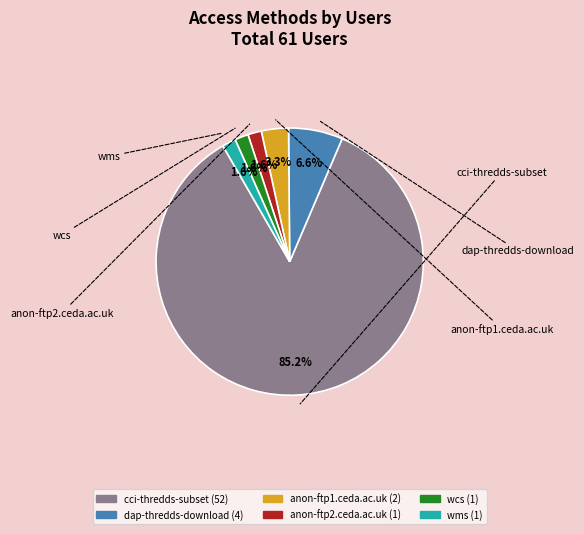

To the nearest percent, what is the difference between the largest and smallest slice percentages?

84%